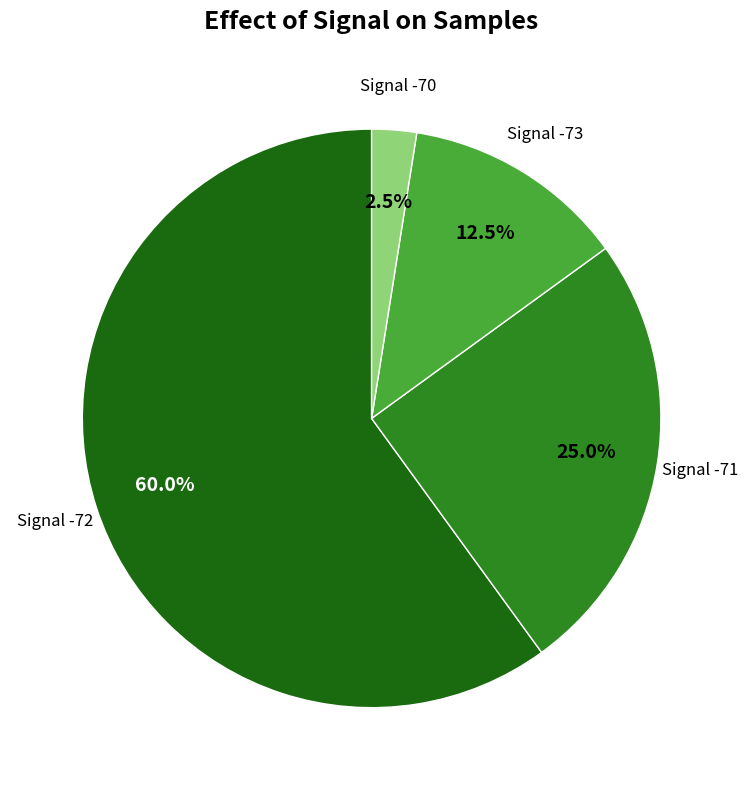

Is there a majority slice in this chart?

Yes